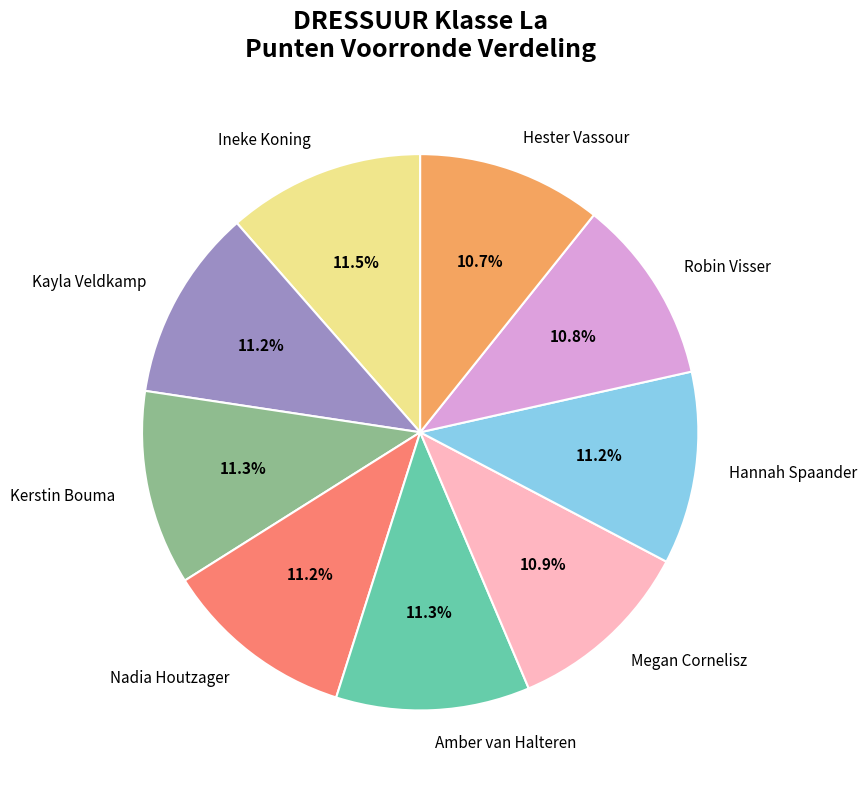

Approximately how many times larger is the value at Amber van Halteren compared to Nadia Houtzager?

1.0